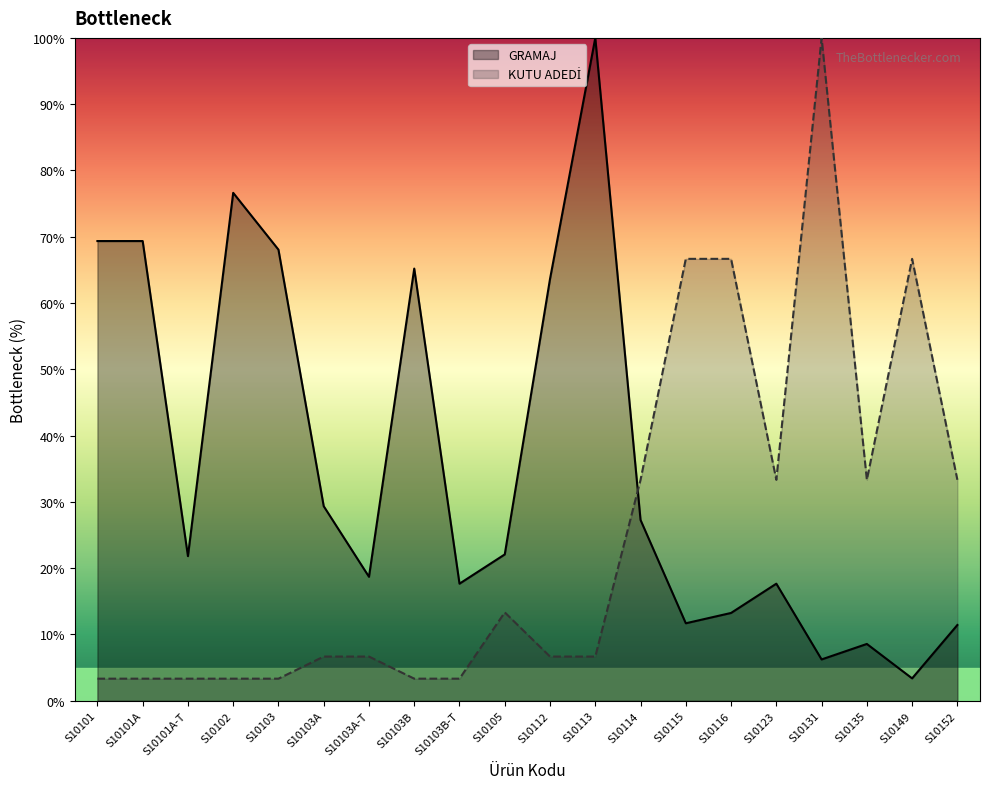

What is the label of the 2nd point from the left?

S10101A